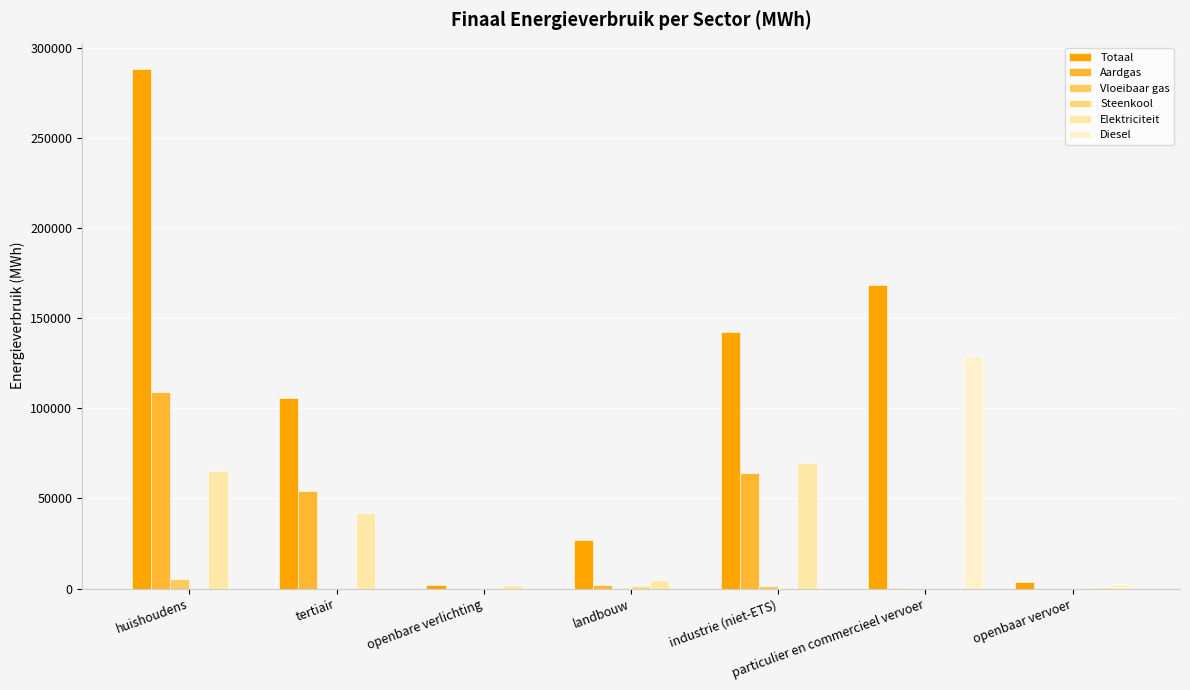

At which label is Aardgas closest to 54421?

tertiair